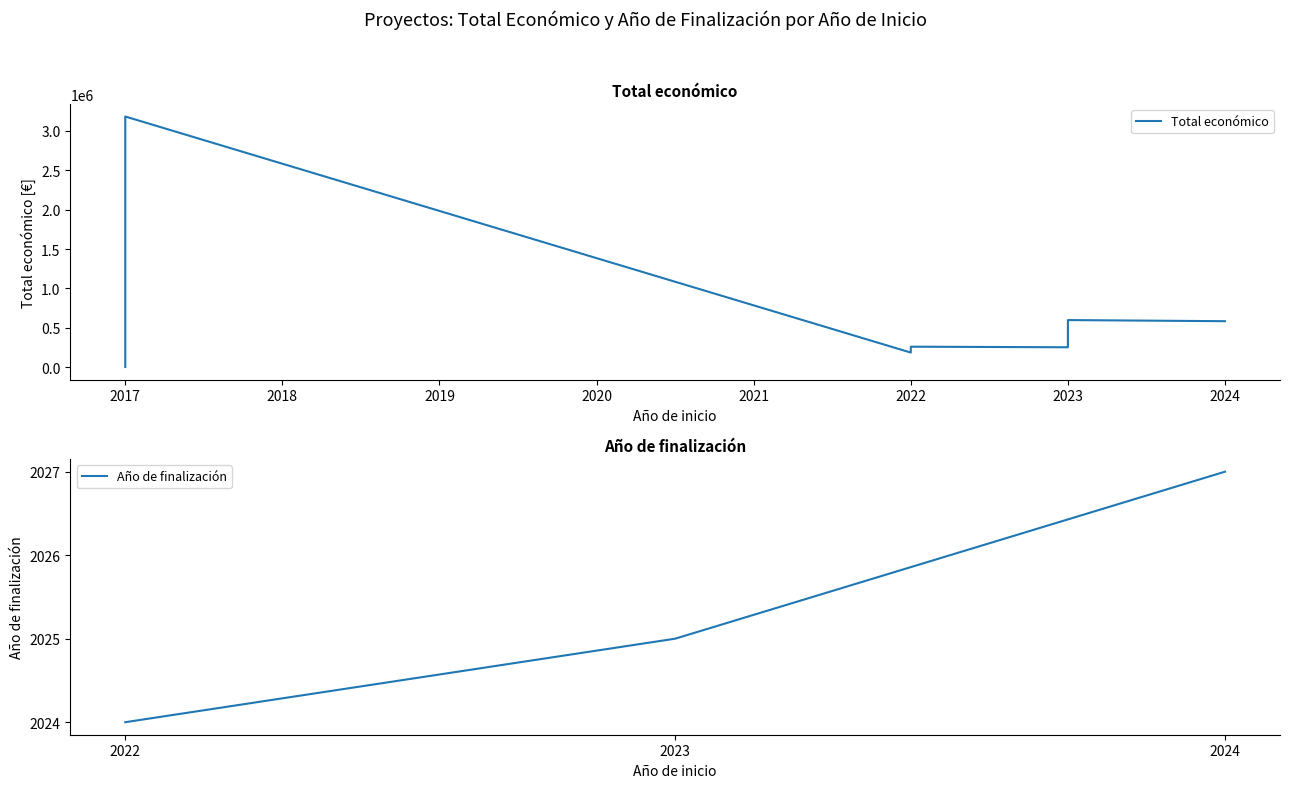

What is the difference between the maximum and minimum values in the Total económico series?

3175546